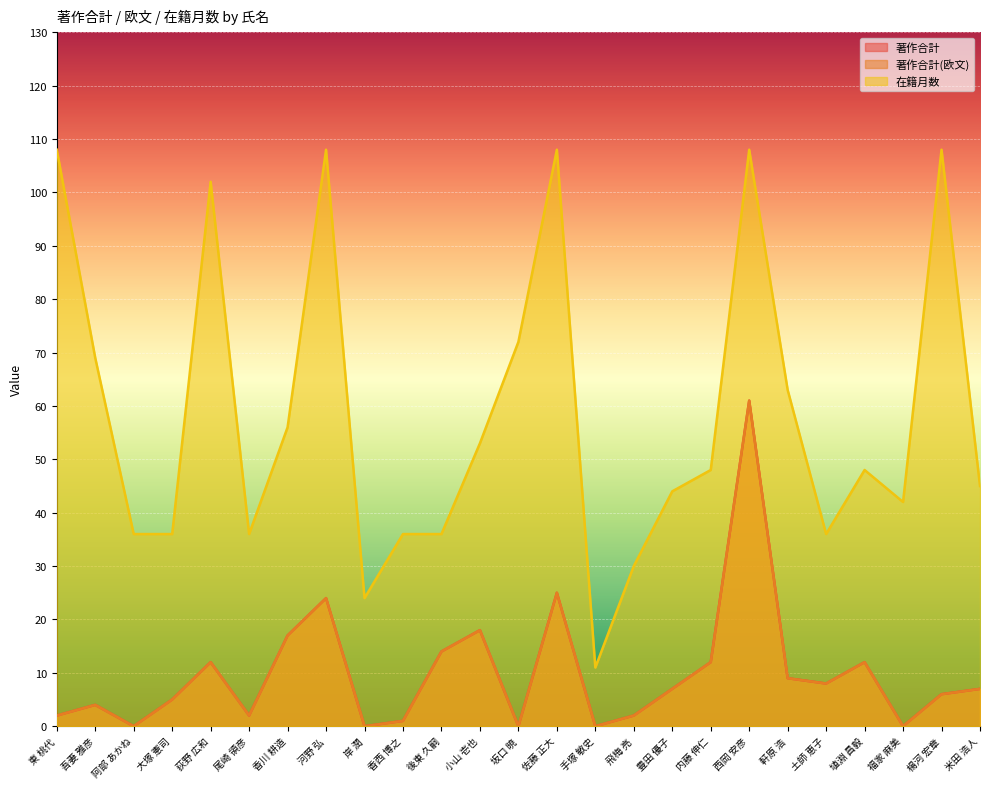

True or false: 在籍月数 and 著作合計 intersect in this chart.

False